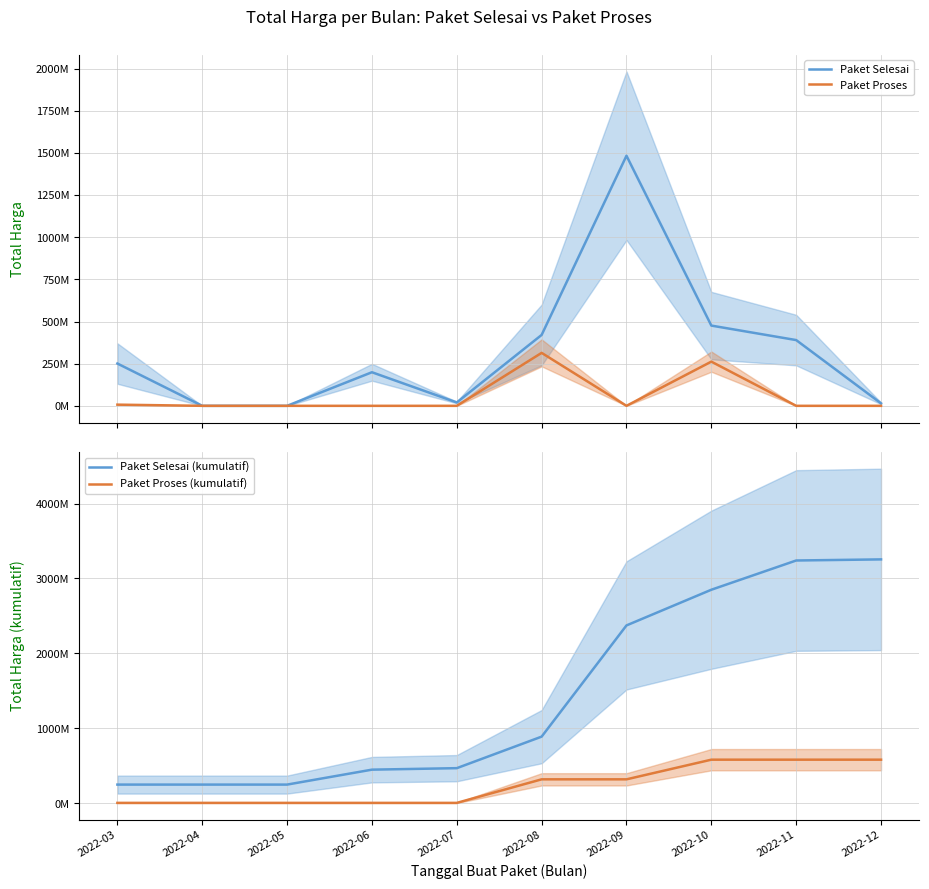

Which series changed the most between 2022-06 and 2022-09?

Paket Selesai (kumulatif)